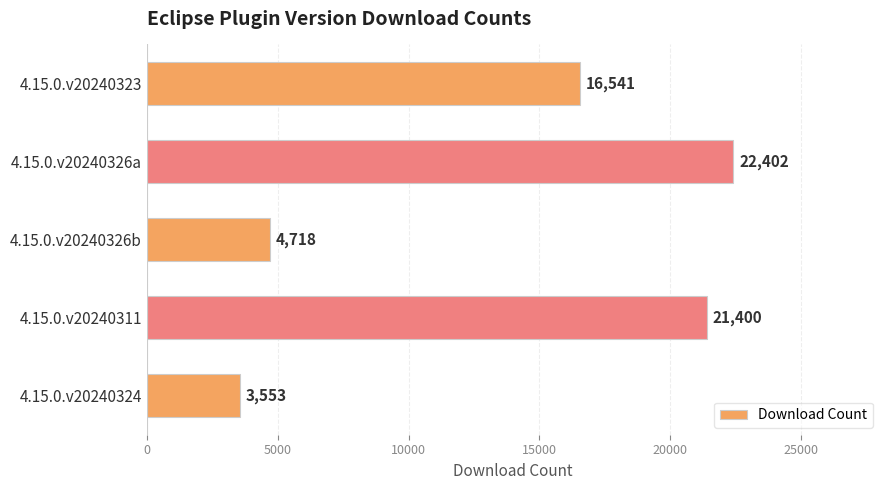

Approximately how many times larger is the value at 4.15.0.v20240311 compared to 4.15.0.v20240326a?

1.0